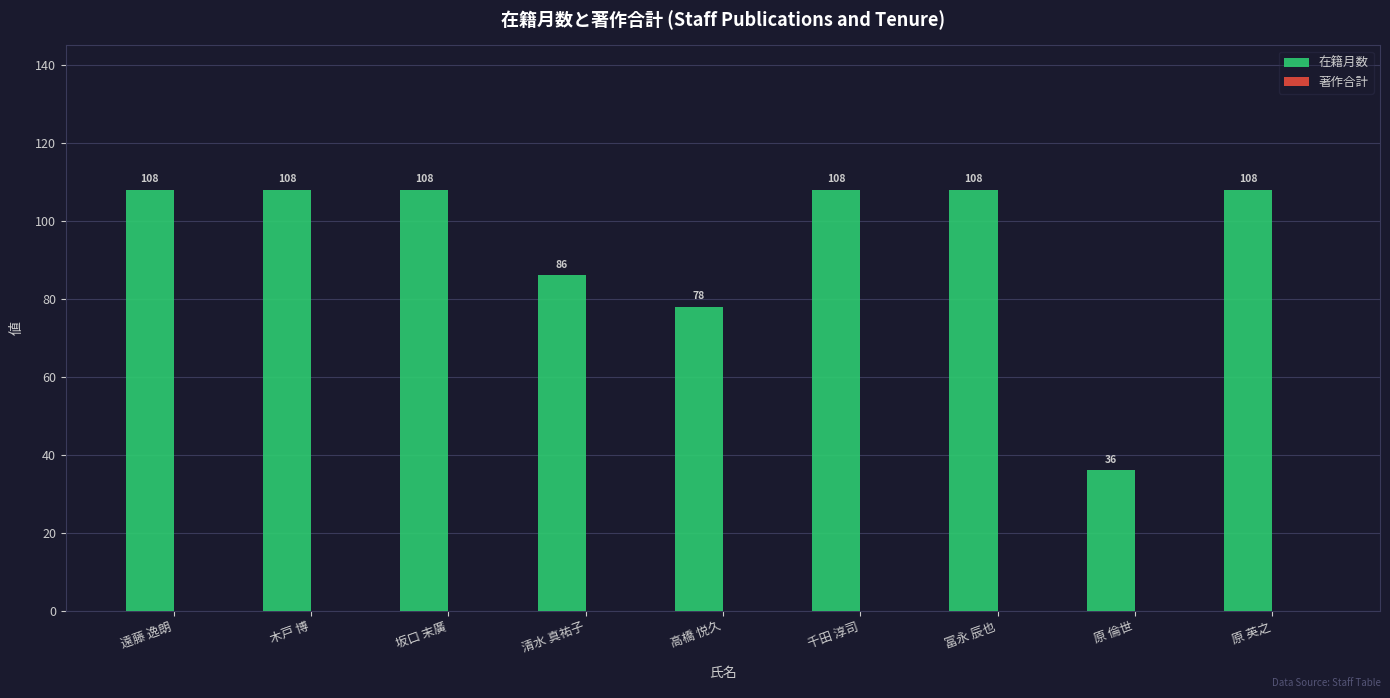

What is the change in value from 木戸 博 to 高橋 悦久?

-30